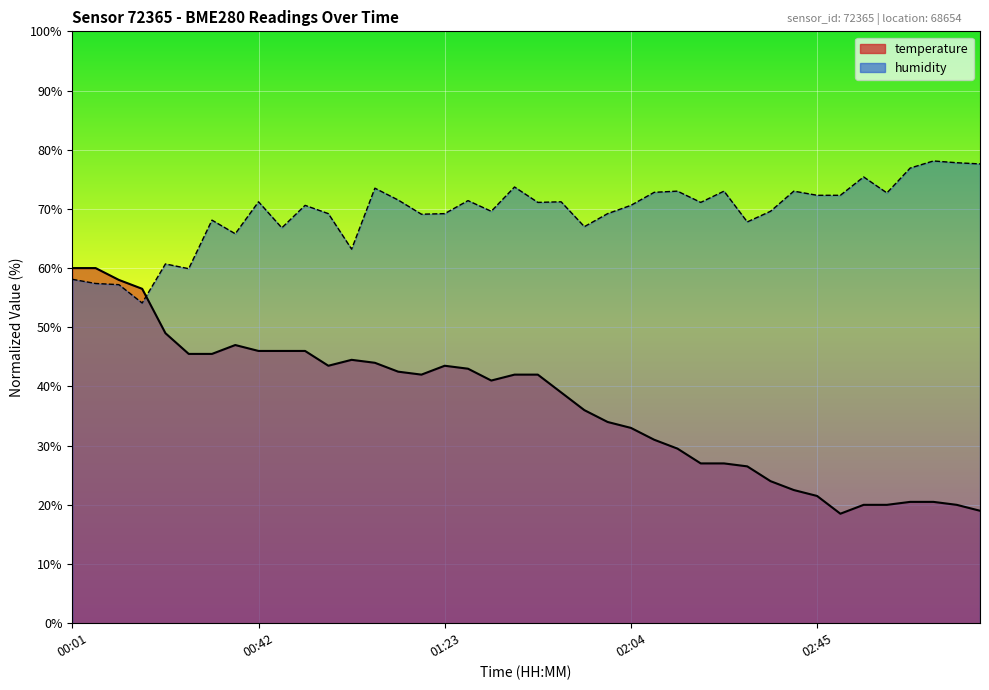

True or false: humidity has more than 2 points higher than both neighbors.

True